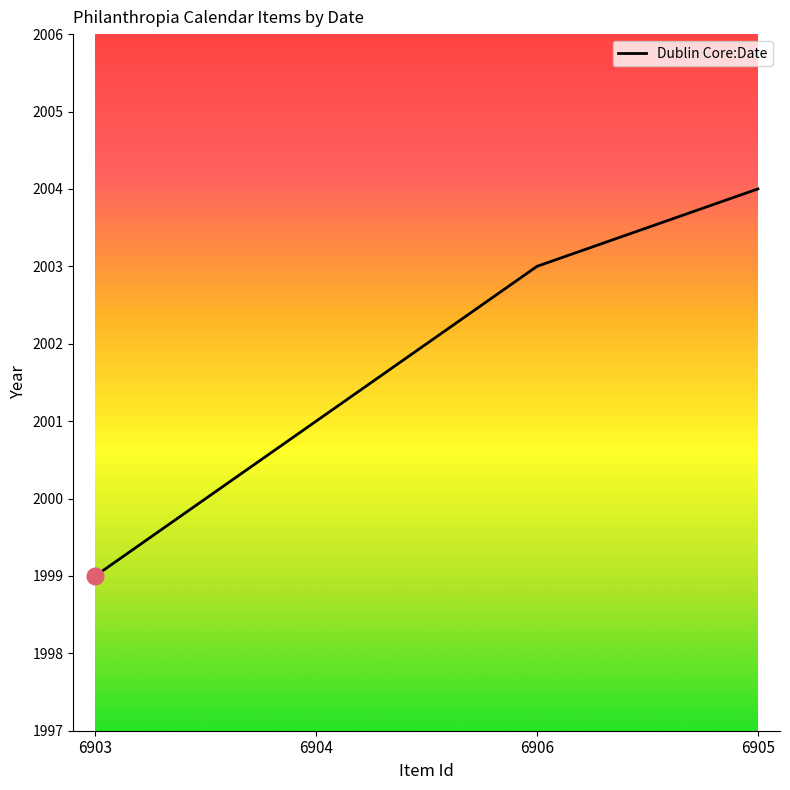

Does the chart display data point markers on the line(s)?

No